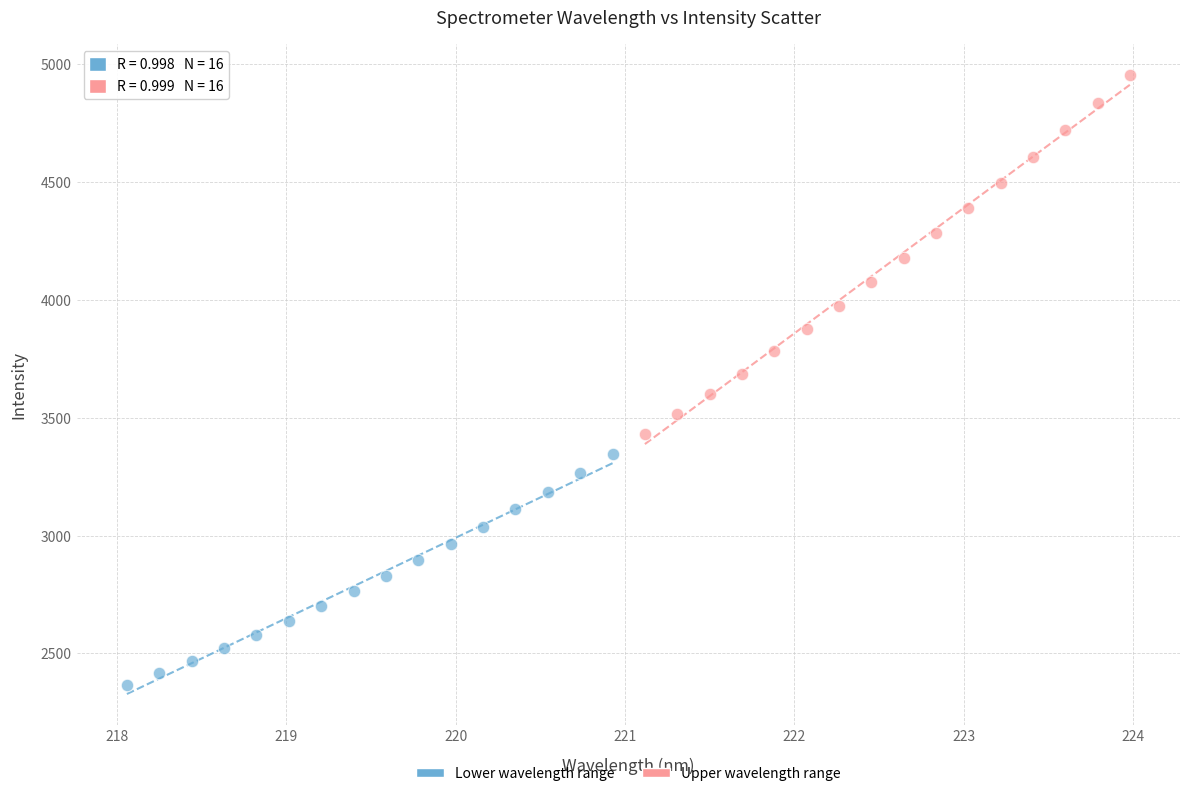

What are all the series names shown in the legend?

Lower wavelength range, Upper wavelength range